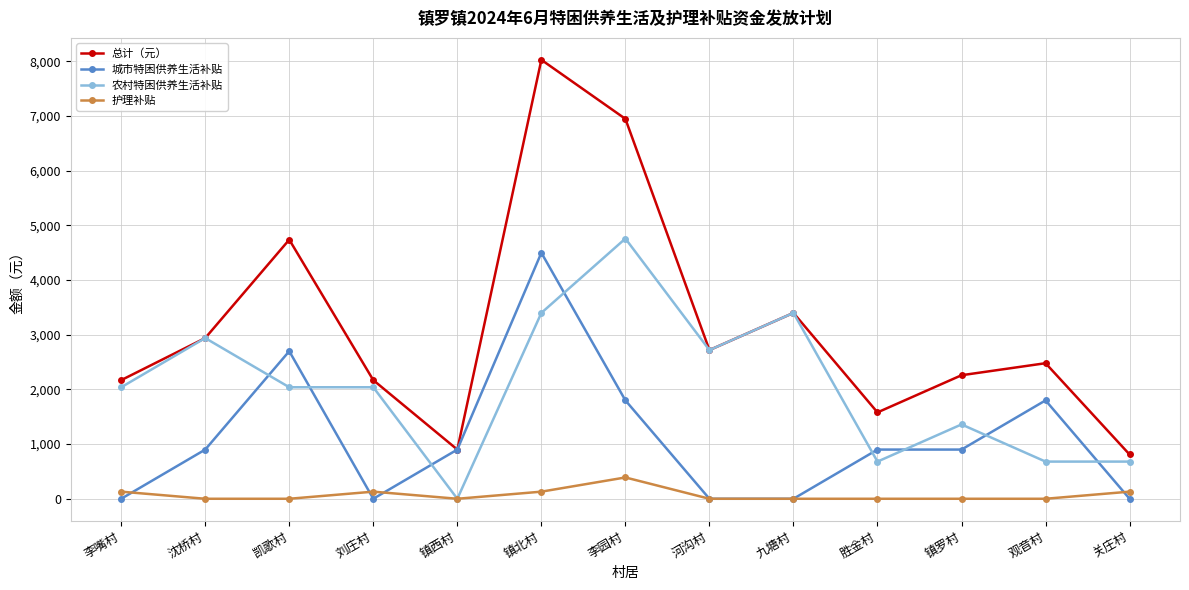

At 镇罗村, list the series in order from smallest to largest.

护理补贴, 城市特困供养生活补贴, 农村特困供养生活补贴, 总计（元）